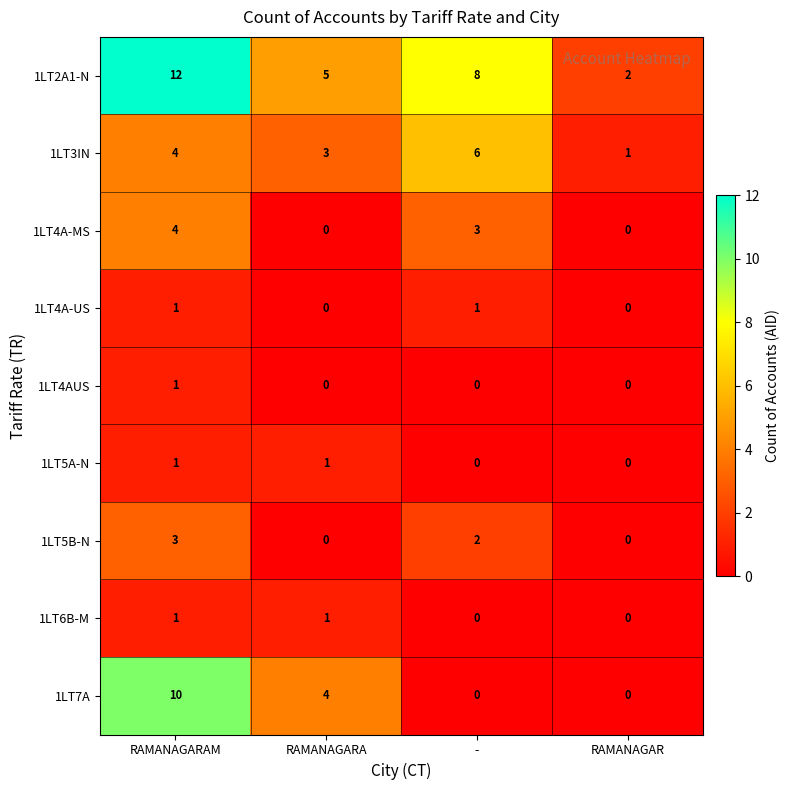

What is the greatest value displayed?

12